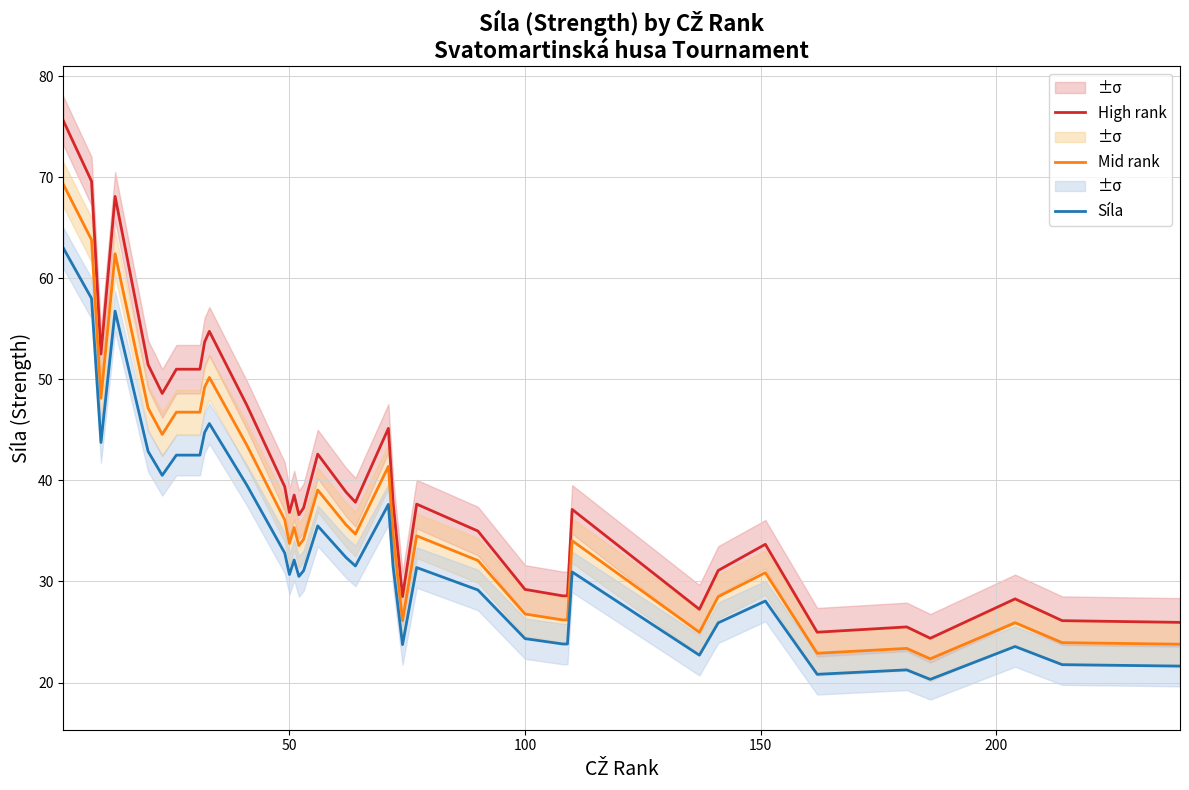

What are all the series names shown in the legend?

High rank, Mid rank, Síla